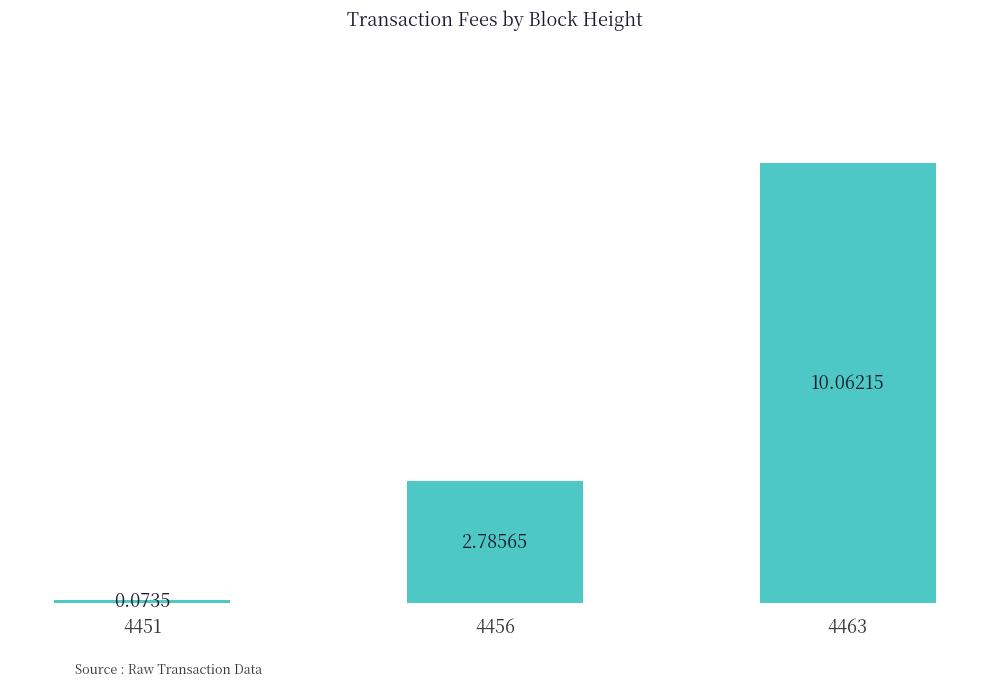

Does the chart contain any negative values?

No